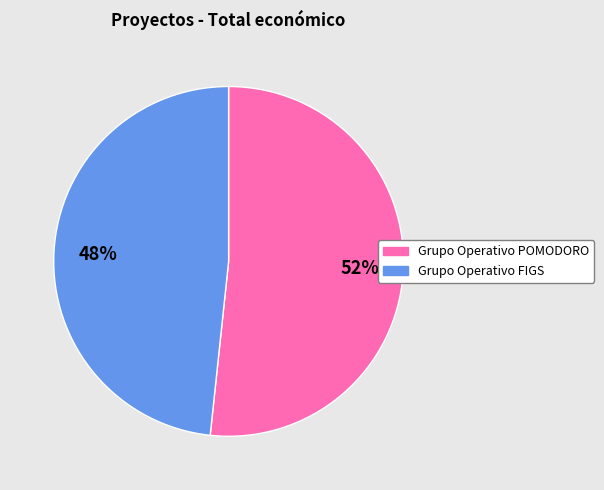

To the nearest percent, what is the average slice percentage?

50%